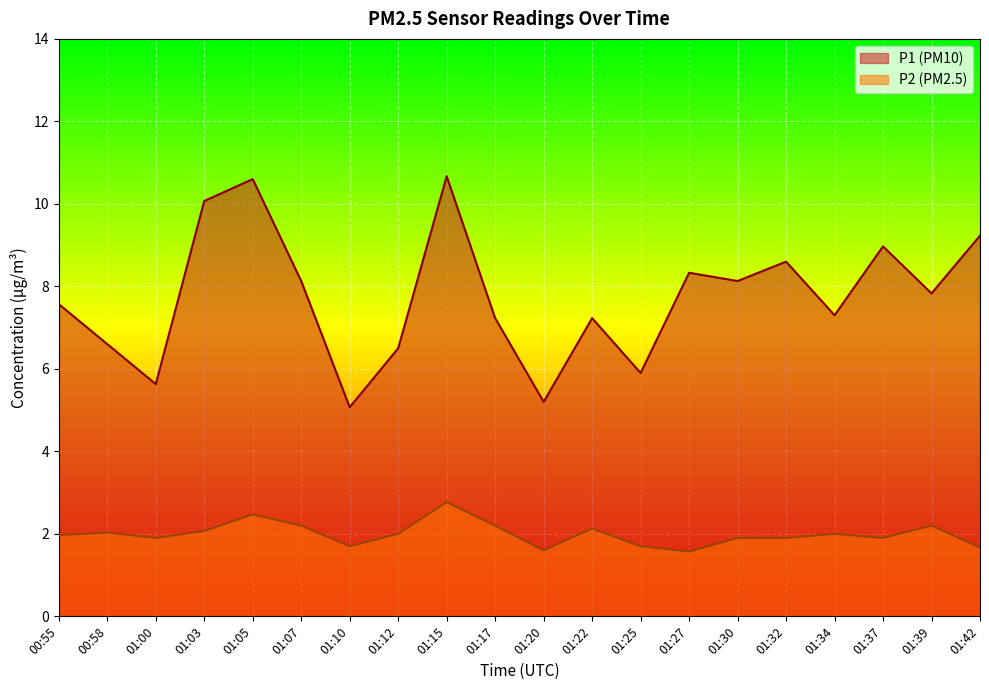

At which label does P2 first exceed 2?

00:58